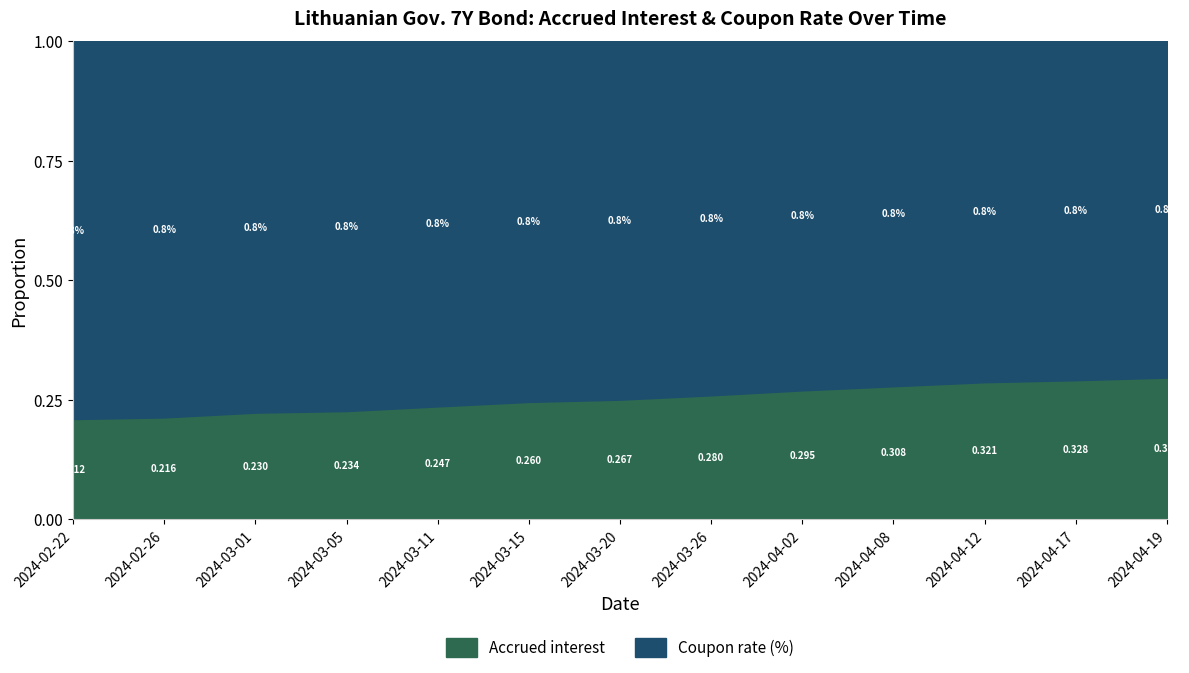

Reading right to left, transcribe all the data shown in this chart.

Accrued interest: 2024-04-19=0.3	2024-04-17=0.3	2024-04-12=0.3	2024-04-08=0.3	2024-04-02=0.3	2024-03-26=0.3	2024-03-20=0.3	2024-03-15=0.3	2024-03-11=0.2	2024-03-05=0.2	2024-03-01=0.2	2024-02-26=0.2	2024-02-22=0.2
Coupon rate (%): 2024-04-19=0.8	2024-04-17=0.8	2024-04-12=0.8	2024-04-08=0.8	2024-04-02=0.8	2024-03-26=0.8	2024-03-20=0.8	2024-03-15=0.8	2024-03-11=0.8	2024-03-05=0.8	2024-03-01=0.8	2024-02-26=0.8	2024-02-22=0.8